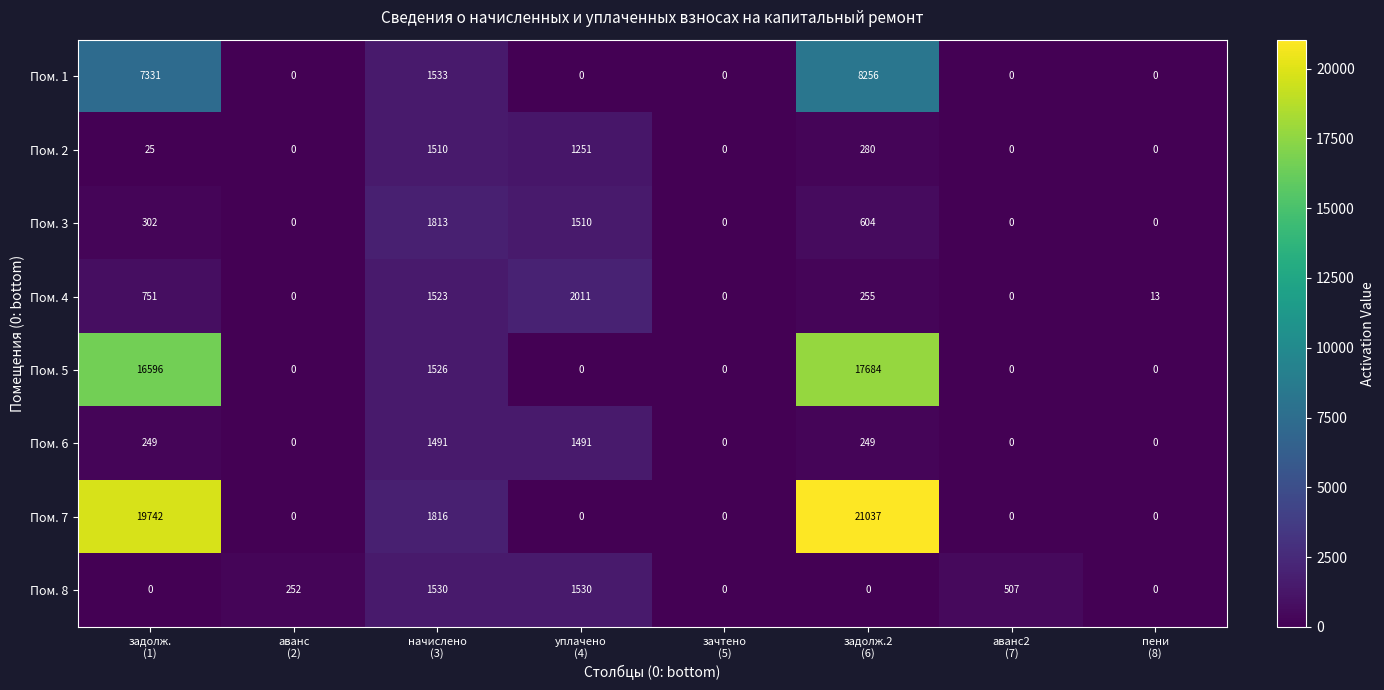

How many series are shown in this chart?

8